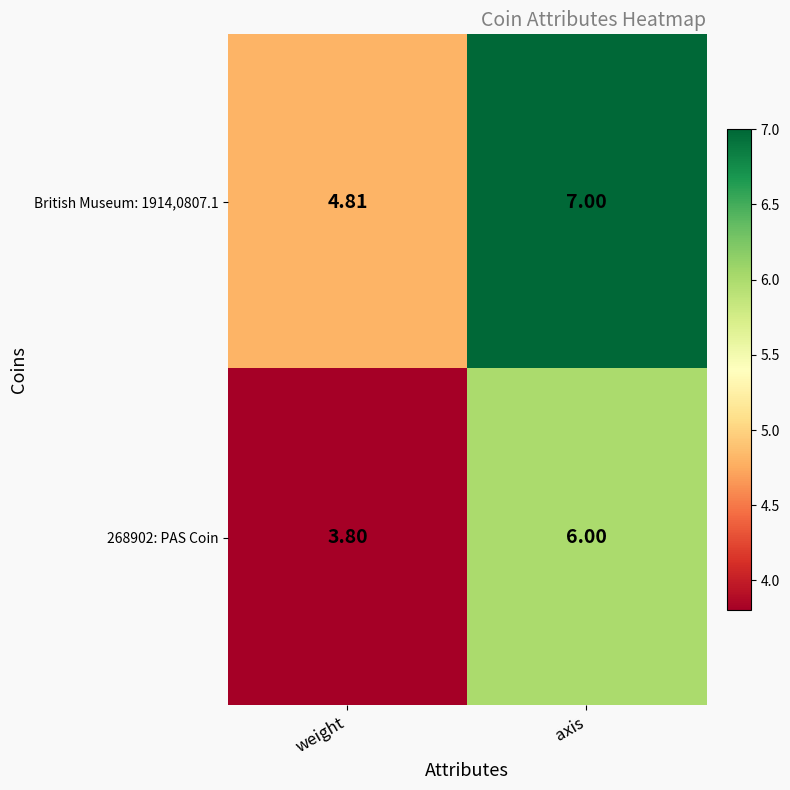

What is the greatest value displayed?

7.0